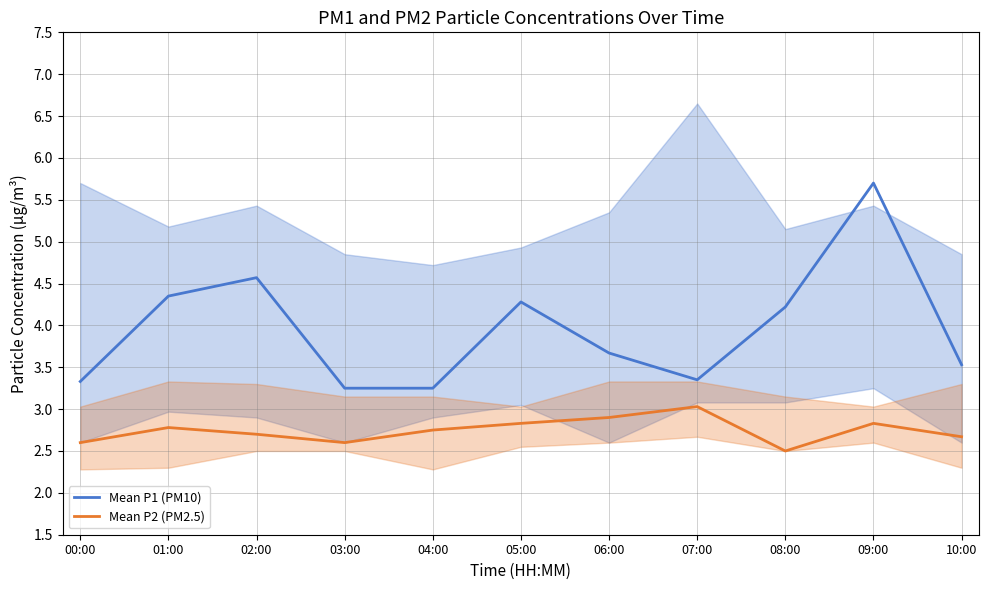

True or false: Mean P1 (PM10) and Mean P2 (PM2.5) intersect in this chart.

False